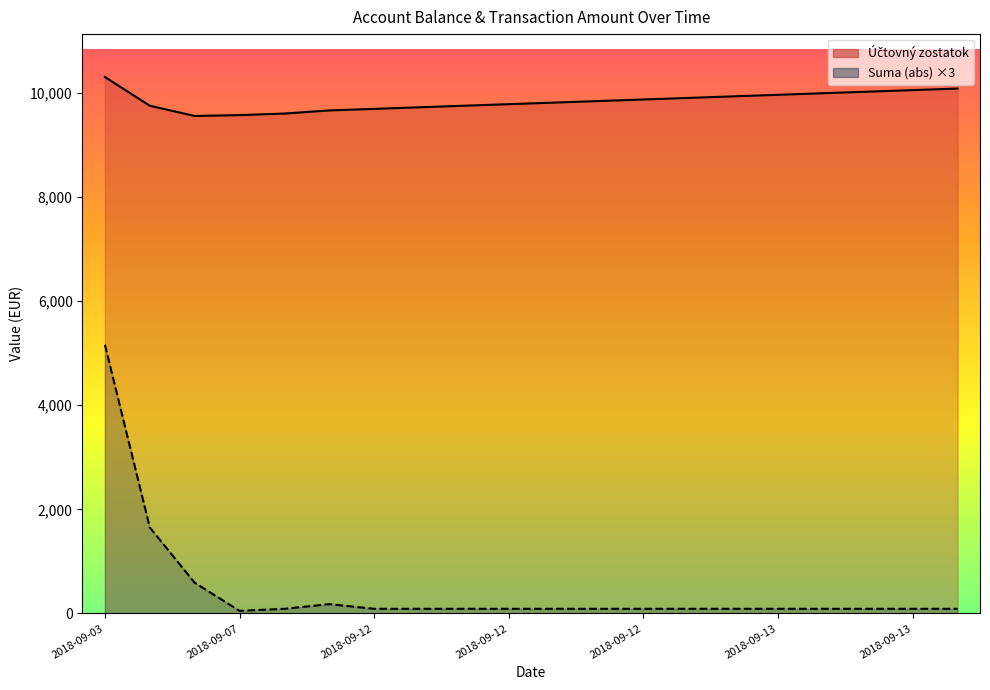

What is the maximum value for Účtovný zostatok?

10301.7